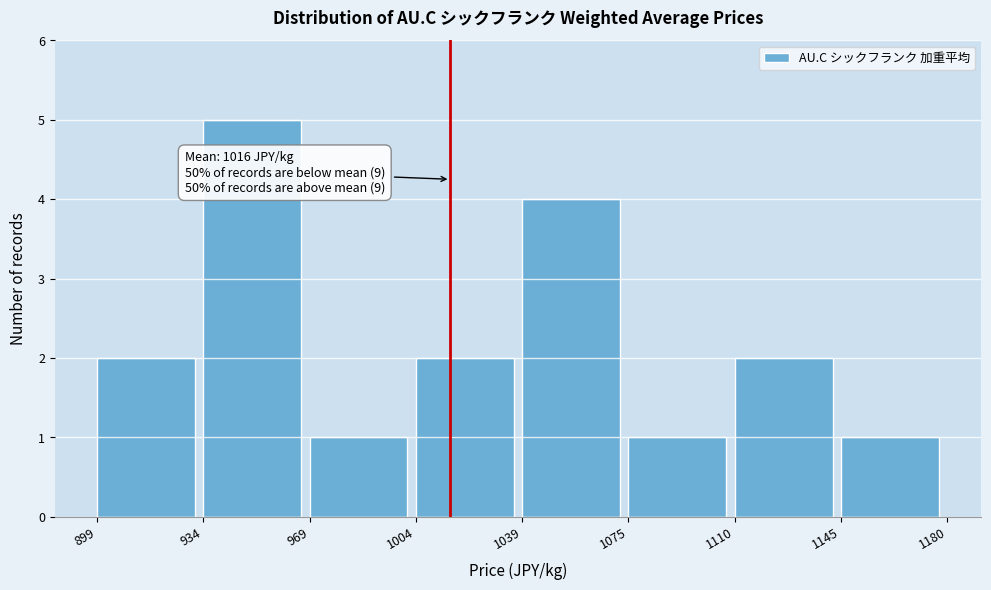

Which range on the x-axis has the tallest bar?

934 to 969